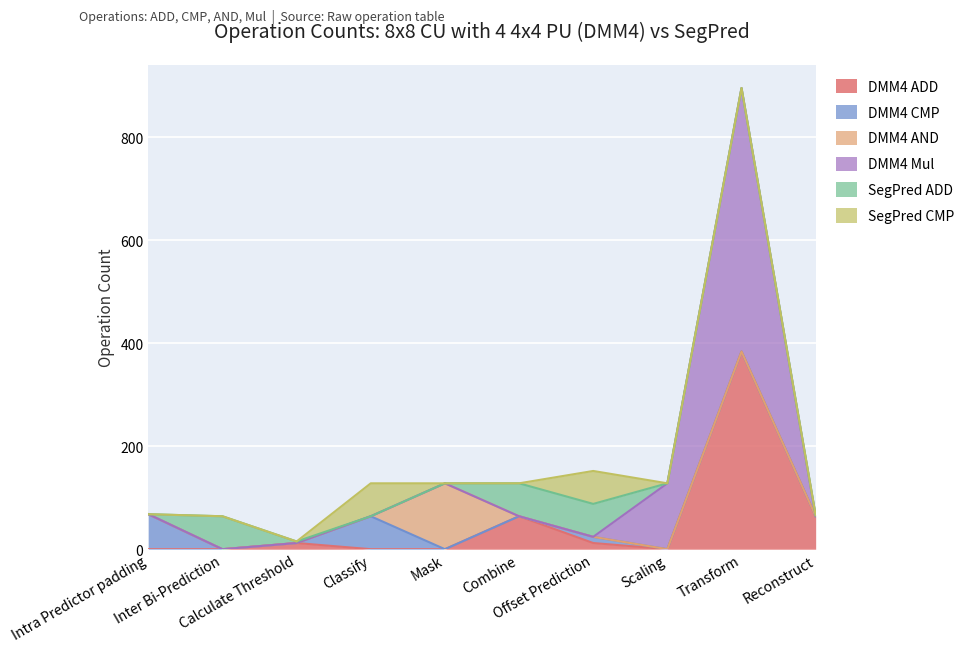

How many values in the DMM4 ADD series exceed 12?

3